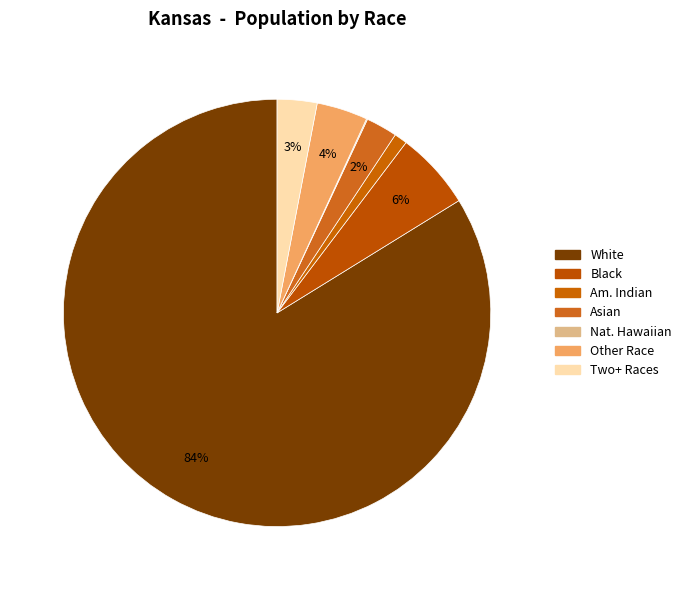

How many slices are in this pie chart?

7